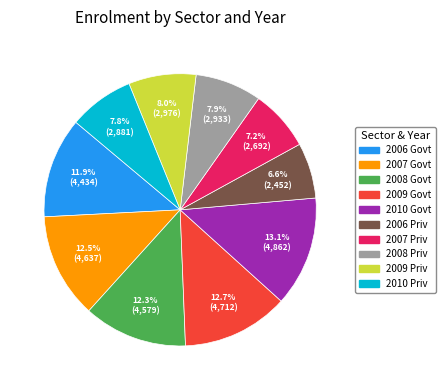

Is there any slice that represents more than half of the pie?

No